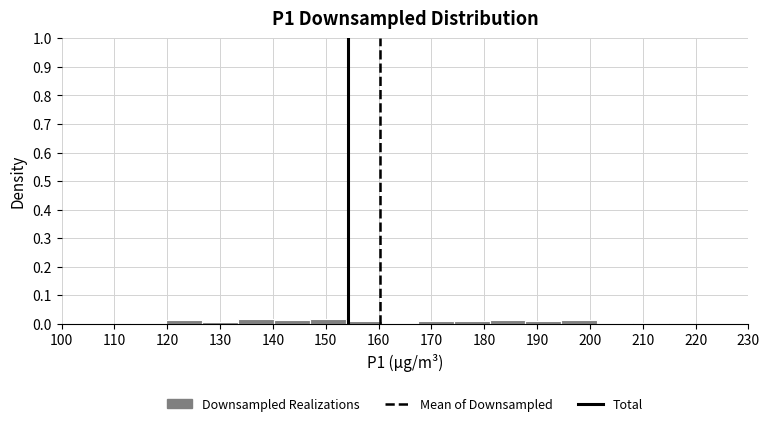

Reading left to right, transcribe this chart: for each bar, give the range it covers on the x-axis and its height. Neither the bar edges nor the heights are printed on the chart, so give them approximately, as read against the axes.

113.0 to 119.8: under 0.01
119.8 to 126.6: 0.01
126.6 to 133.4: under 0.01
133.4 to 140.2: 0.02
140.2 to 147.0: 0.01
147.0 to 153.8: 0.02
153.8 to 160.6: under 0.01
160.6 to 167.4: under 0.01
167.4 to 174.2: under 0.01
174.2 to 181.0: under 0.01
181.0 to 187.8: 0.01
187.8 to 194.6: under 0.01
194.6 to 201.4: 0.01
201.4 to 208.2: under 0.01
208.2 to 215.0: under 0.01